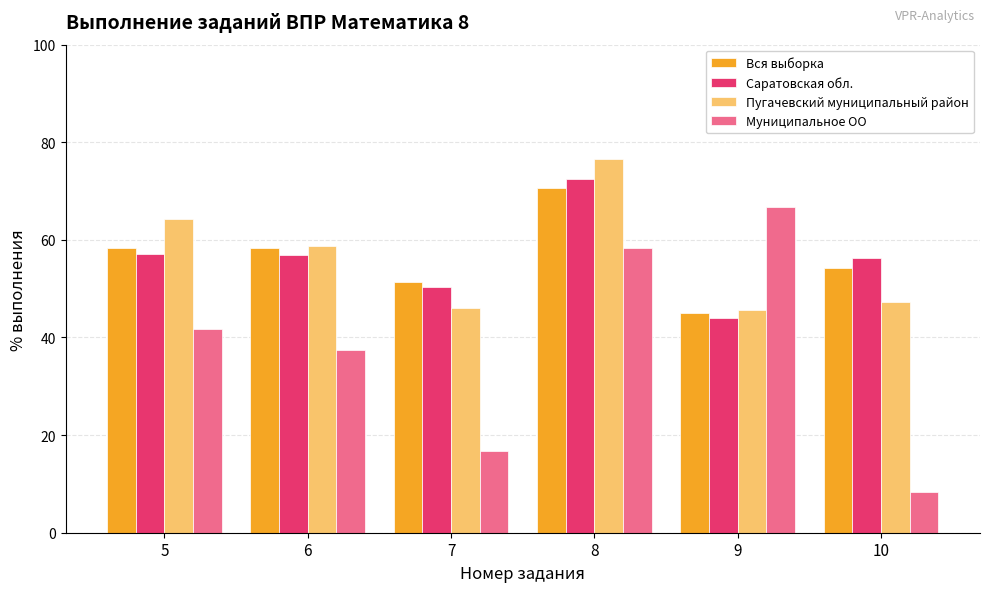

What is the lowest value of the Пугачевский муниципальный район series?

45.5